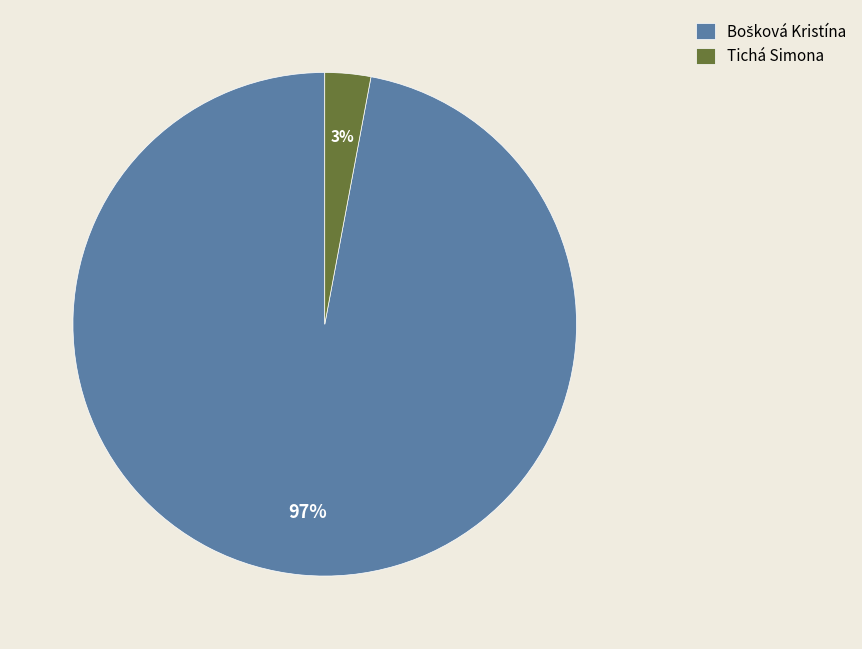

Is it true that Tichá Simona is 3% of the pie?

True